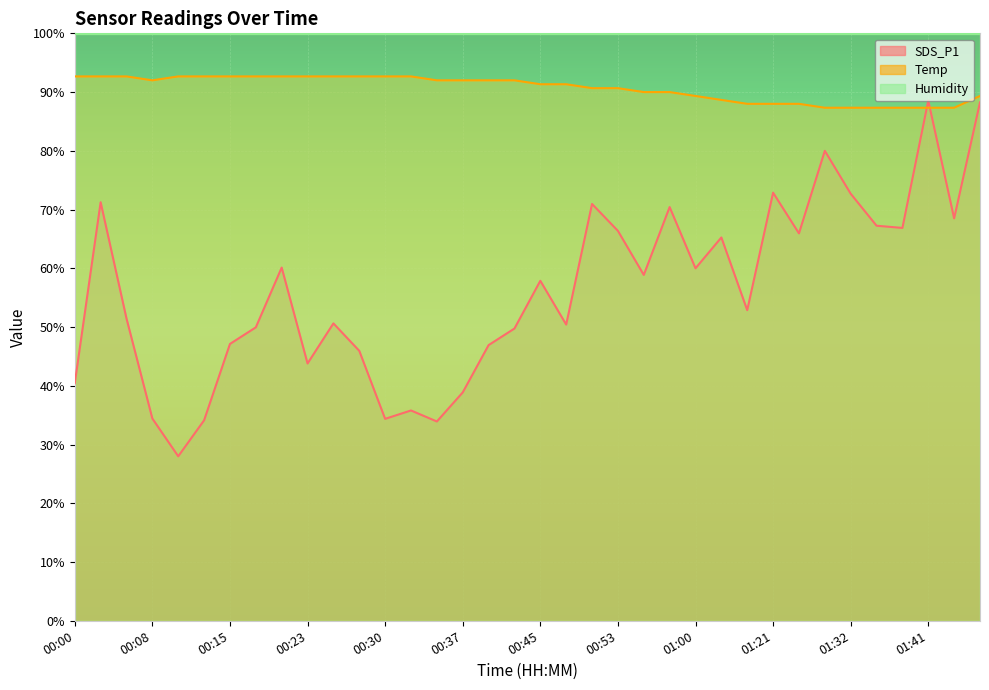

What is the difference between the SDS_P1 values at 01:24 and 00:30?

31.6